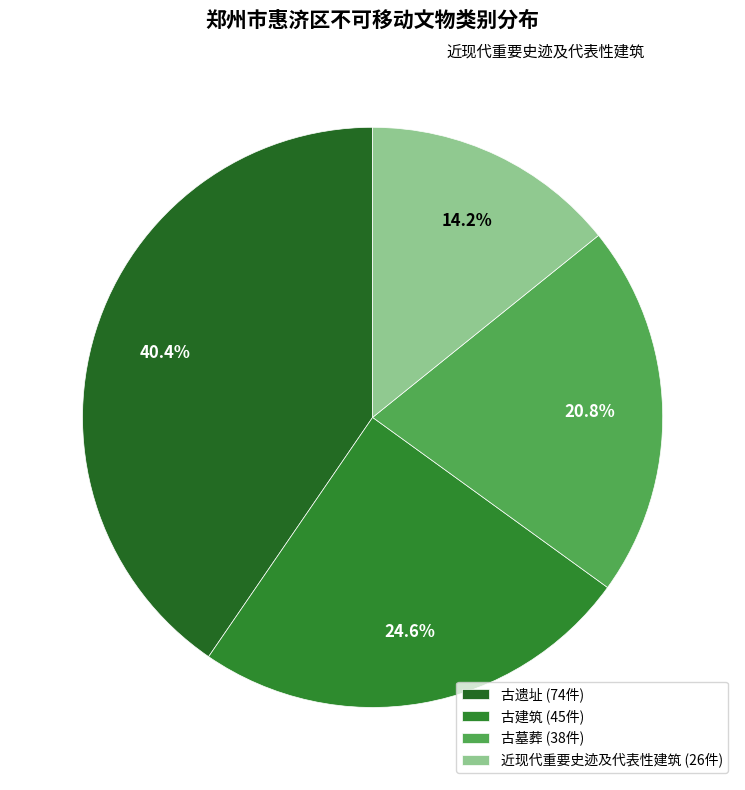

The 近现代重要史迹及代表性建筑 slice represents 14% of the pie. True or false?

True